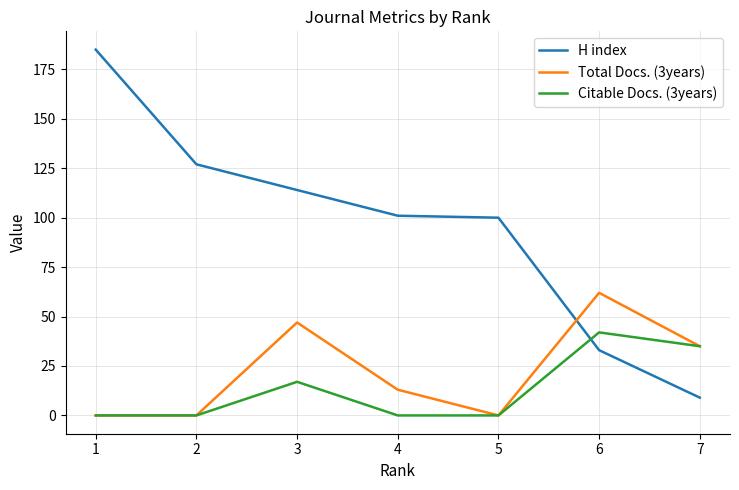

What is the difference between the maximum and minimum values in the H index series?

176